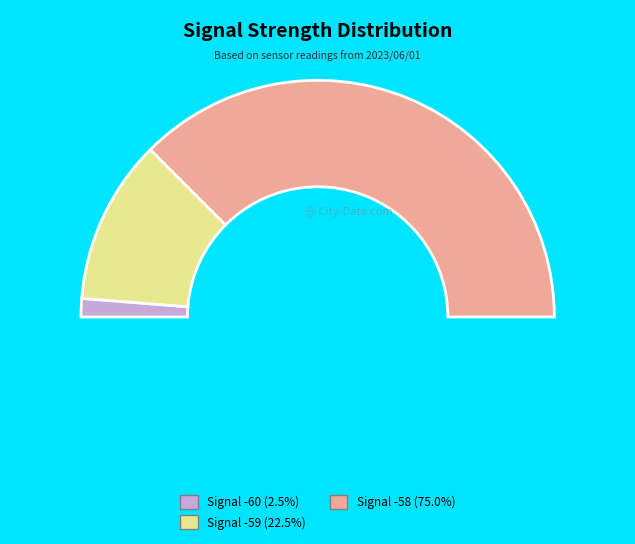

Is the sum of 11 and 32 greater than half?

No